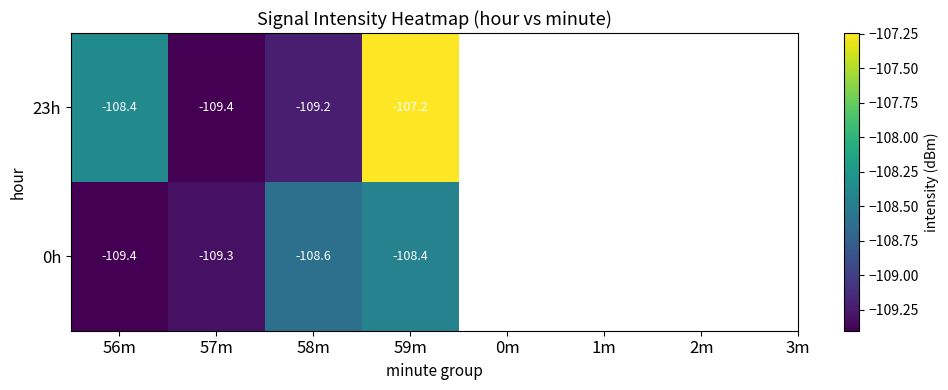

At which category does the chart reach its peak across all series?

59m